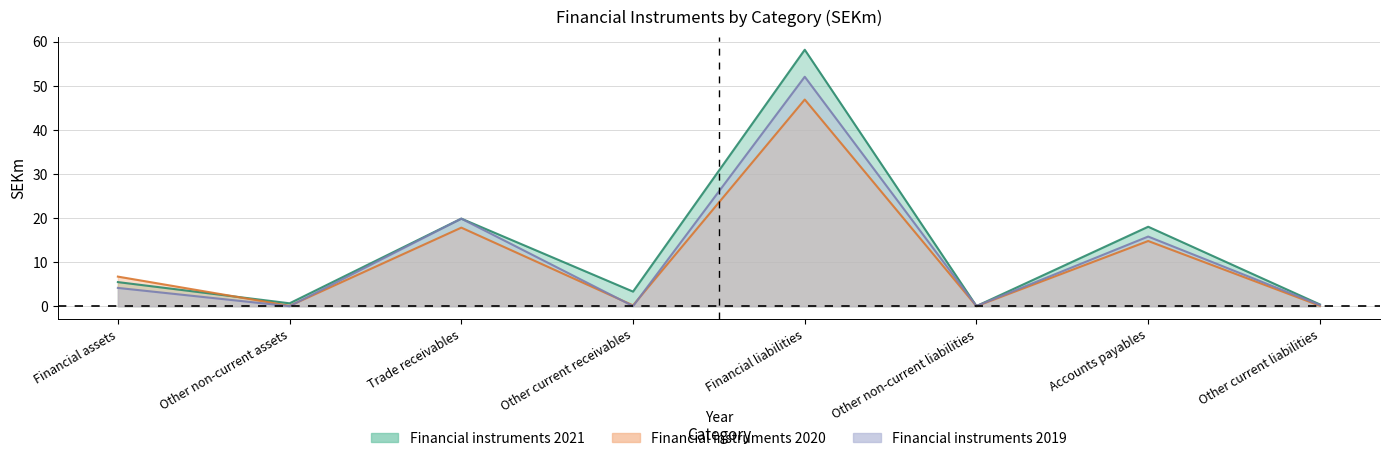

Reading left to right, extract all data points from this chart.

Financial instruments 2021: 5.5	0.7	19.9	3.3	58.2	0.0	18.0	0.4
Financial instruments 2020: 6.7	0.1	17.8	0.2	46.9	0.0	14.8	0.1
Financial instruments 2019: 4.1	0.0	19.9	0.0	52.1	0.0	15.8	0.3